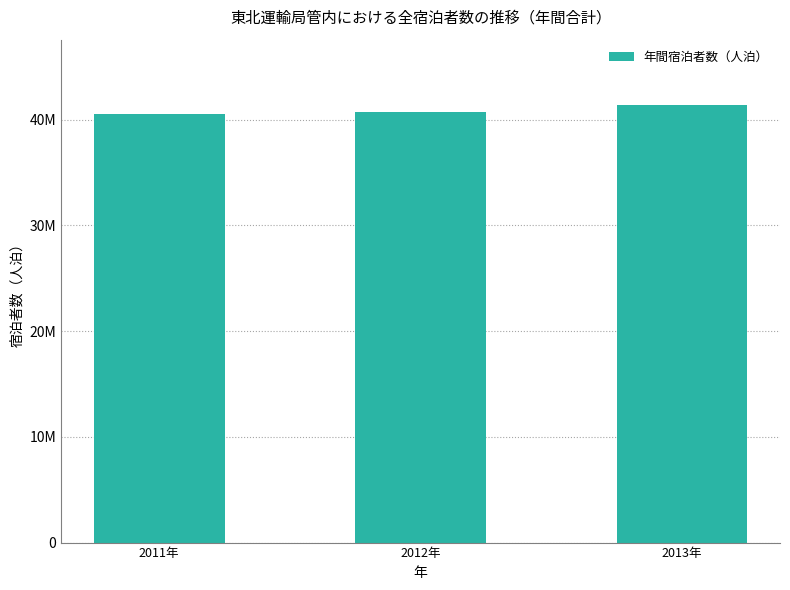

What is the smallest value displayed?

40526760